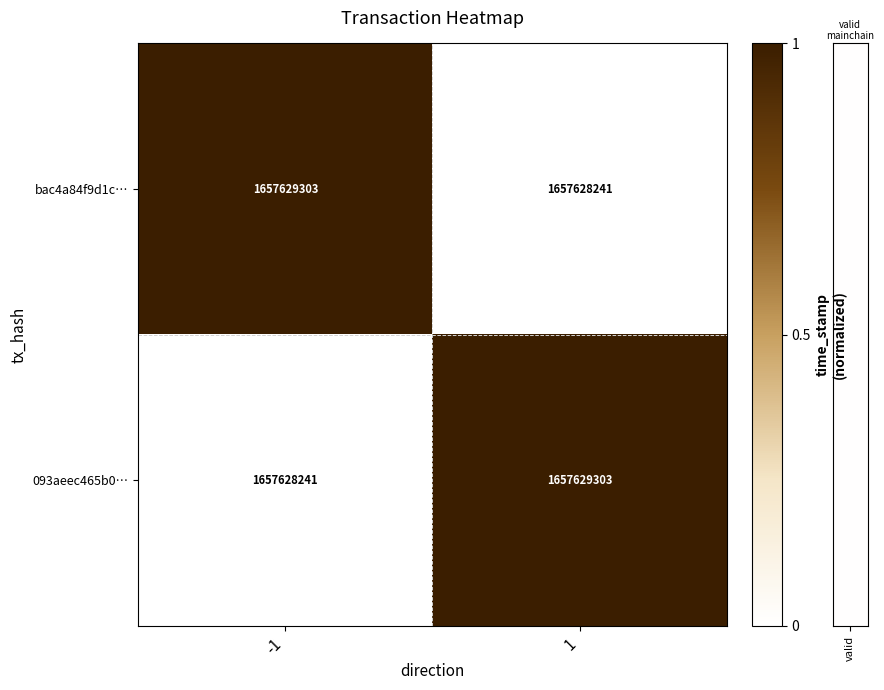

Rank the series by their maximum value, from lowest to highest.

row_0, row_1